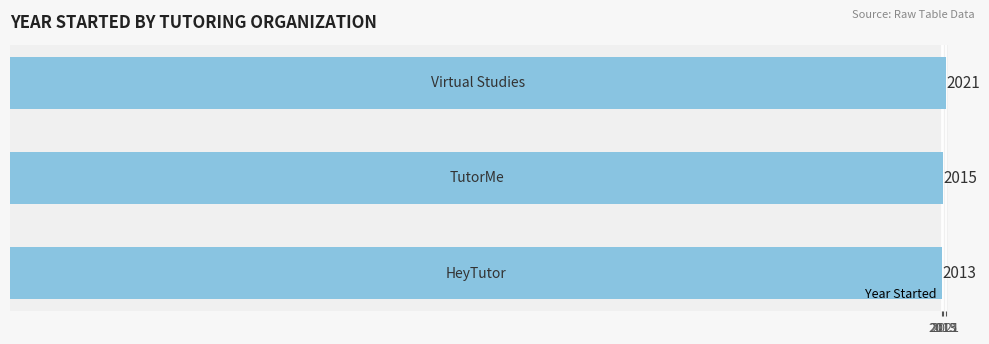

How many values are between 2013 and 2021?

3